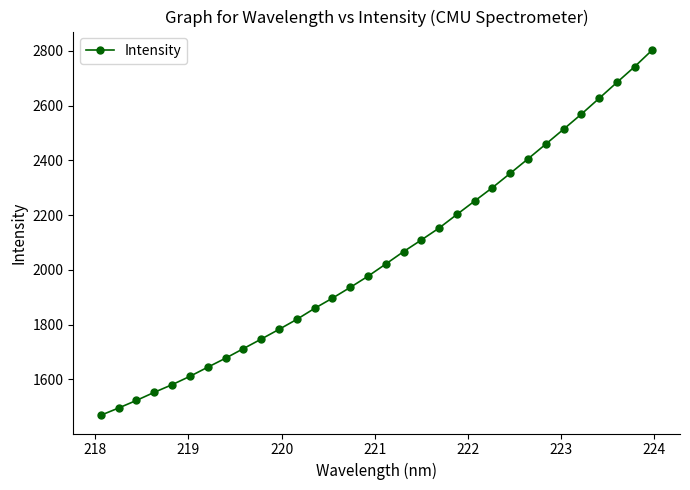

What is the greatest value displayed?

2804.0